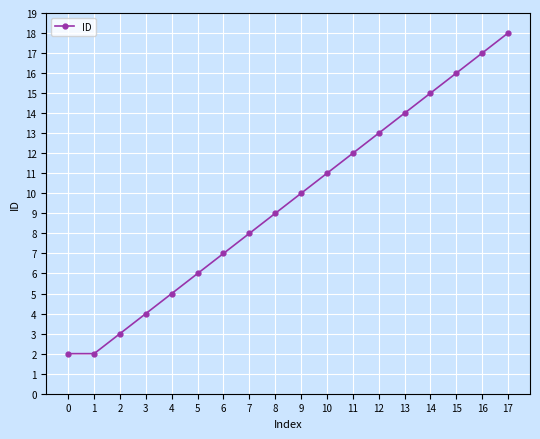

How many distinct data groups are displayed?

1